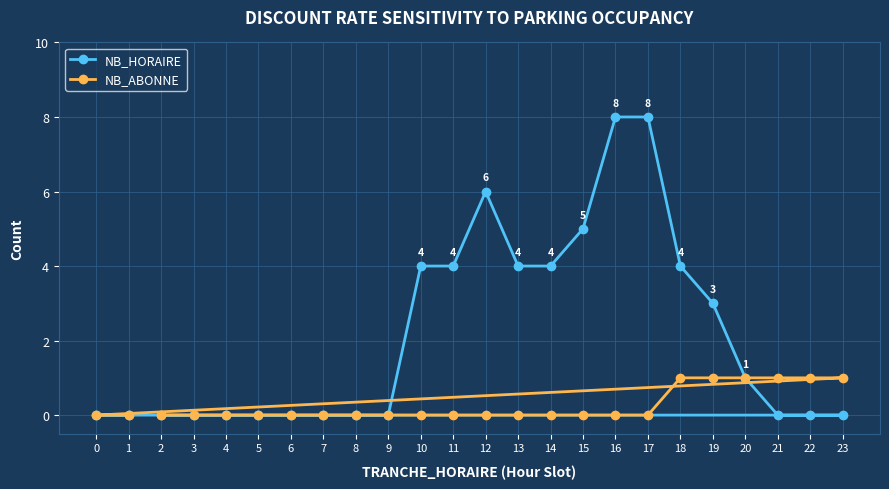

Reading left to right, transcribe all the data shown in this chart.

NB_HORAIRE: 0=0	1=0	2=0	3=0	4=0	5=0	6=0	7=0	8=0	9=0	10=4	11=4	12=6	13=4	14=4	15=5	16=8	17=8	18=4	19=3	20=1	21=0	22=0	23=0
NB_ABONNE: 0=0	1=0	2=0	3=0	4=0	5=0	6=0	7=0	8=0	9=0	10=0	11=0	12=0	13=0	14=0	15=0	16=0	17=0	18=1	19=1	20=1	21=1	22=1	23=1